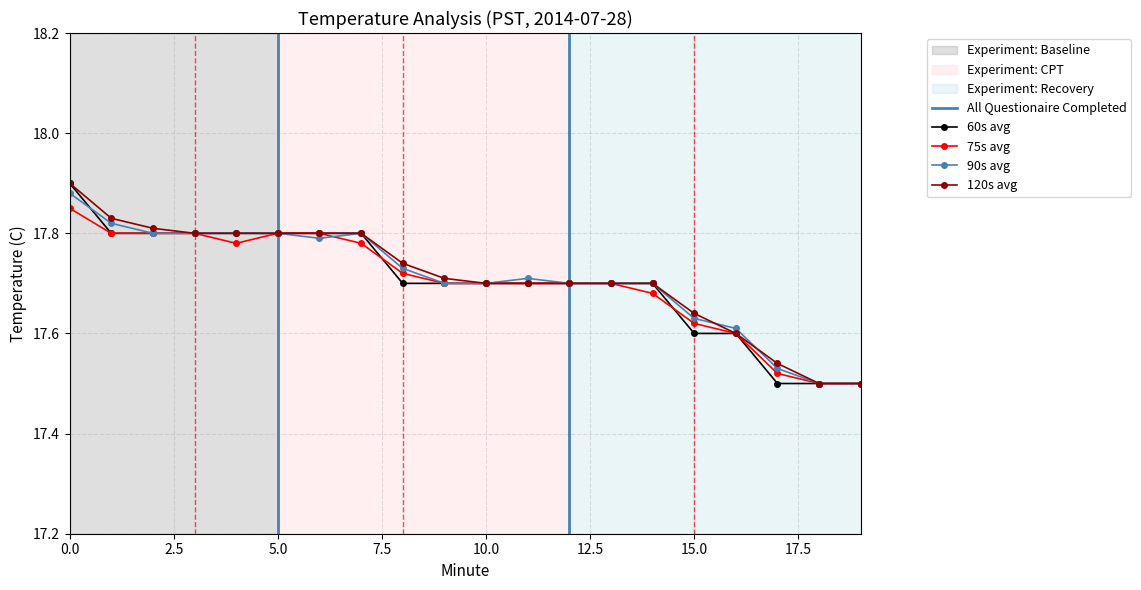

At how many categories does at least one series exceed 17?

20